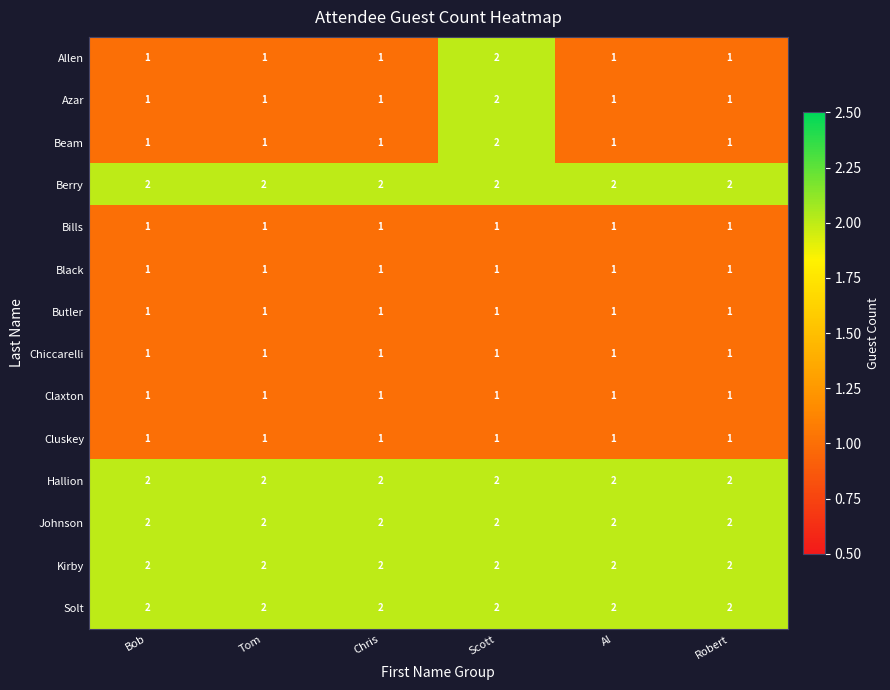

What is the sum of the Kirby values at Bob and Tom?

4